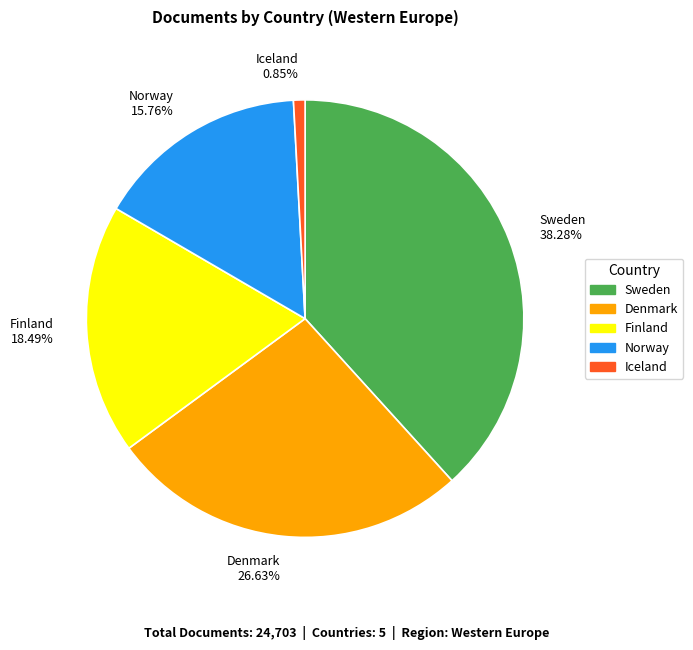

True or false: Finland accounts for 18% of the total.

True